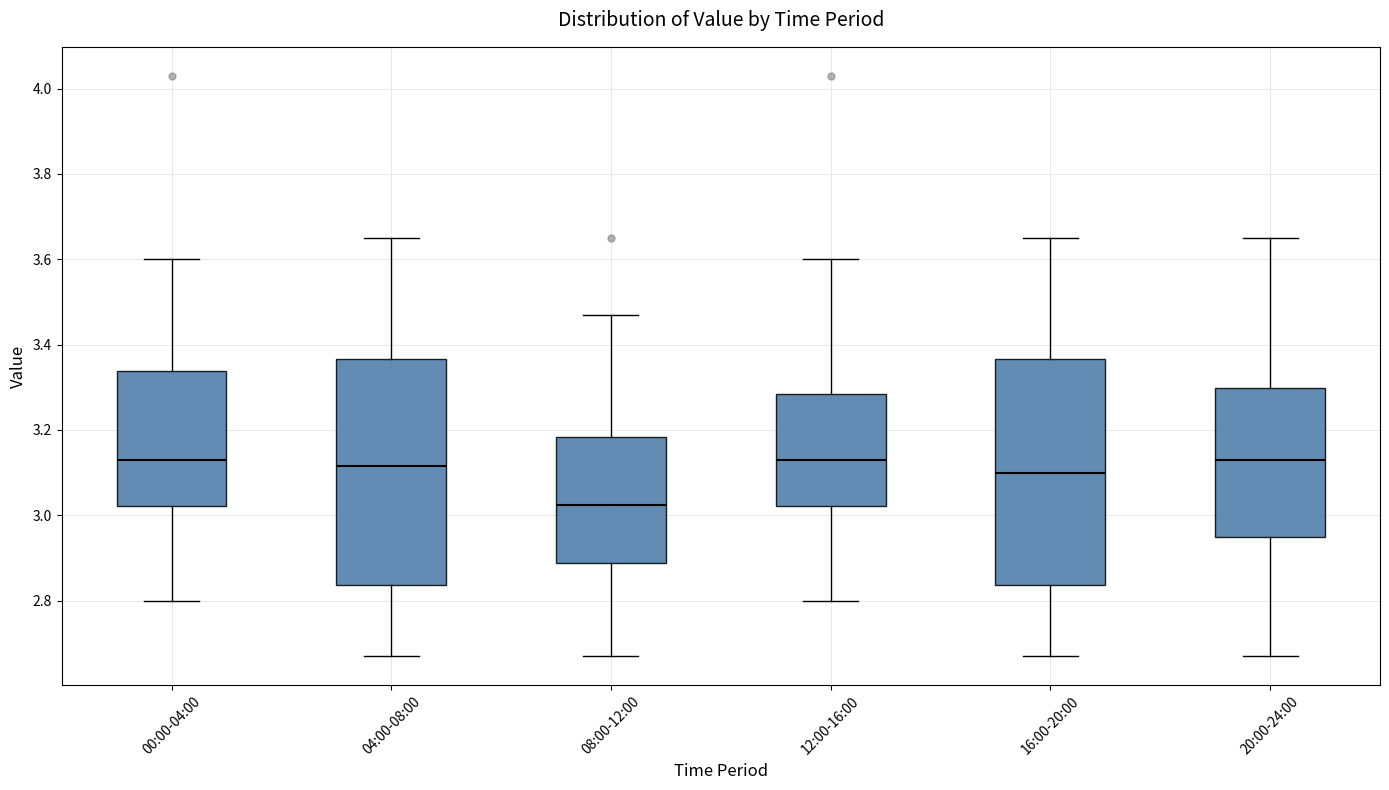

Reading left to right, transcribe this box plot: for each box, give where its median line is, the range the box spans, and where its two whiskers end, as read against the y-axis. The values are not printed on the chart, so give them approximately, as read against the axis.

00:00-04:00: median 3.14, box 3.02 to 3.34, whiskers 2.80 to 3.60
04:00-08:00: median 3.12, box 2.84 to 3.36, whiskers 2.68 to 3.66
08:00-12:00: median 3.02, box 2.88 to 3.18, whiskers 2.68 to 3.48
12:00-16:00: median 3.14, box 3.02 to 3.28, whiskers 2.80 to 3.60
16:00-20:00: median 3.10, box 2.84 to 3.36, whiskers 2.68 to 3.66
20:00-24:00: median 3.14, box 2.96 to 3.30, whiskers 2.68 to 3.66